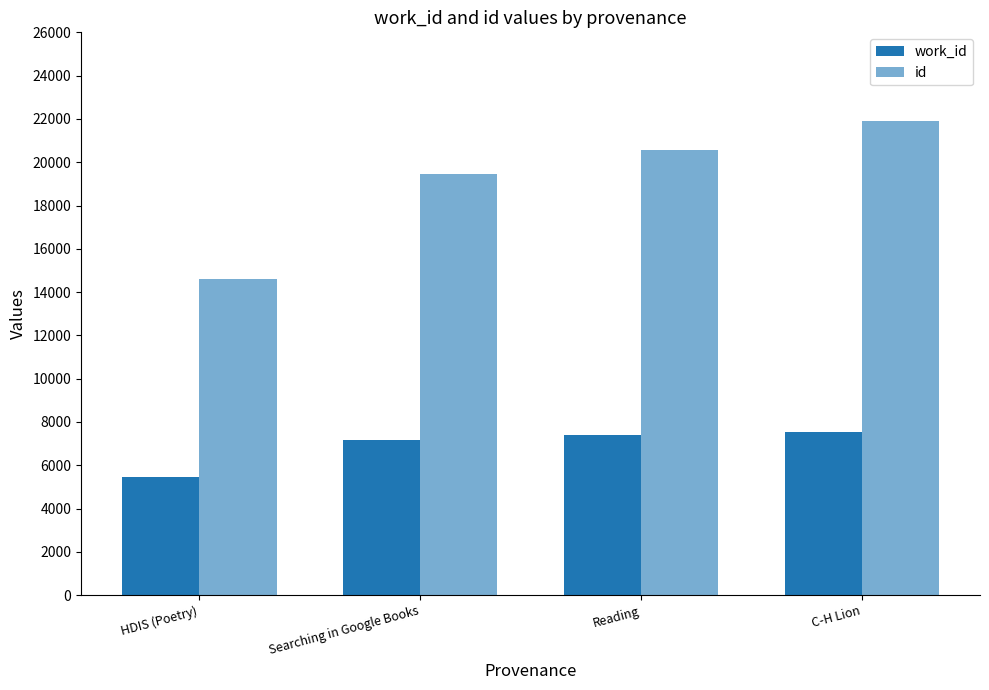

What is the difference between the second highest and second lowest values in the id series?

1136